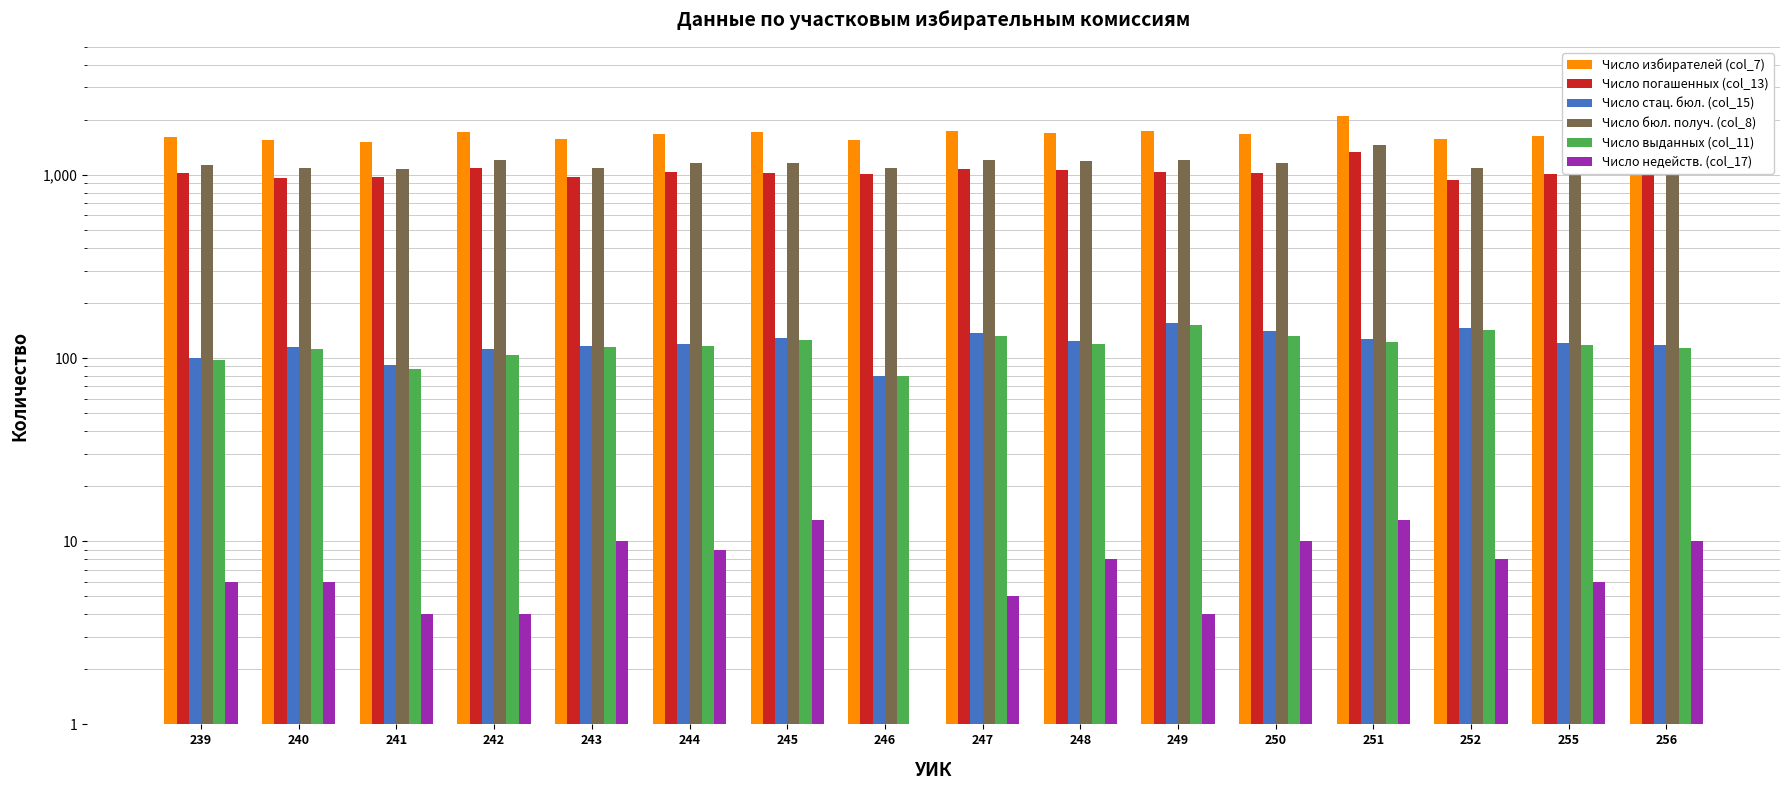

Reading left to right, extract all data points from this chart.

Число избирателей (col_7): 239=1604	240=1557	241=1515	242=1724	243=1577	244=1667	245=1715	246=1555	247=1737	248=1697	249=1725	250=1668	251=2100	252=1566	255=1623	256=1653
Число погашенных (col_13): 239=1026	240=967	241=977	242=1085	243=978	244=1041	245=1028	246=1011	247=1072	248=1064	249=1042	250=1023	251=1331	252=942	255=1016	256=1027
Число стац. бюл. (col_15): 239=100	240=115	241=92	242=112	243=116	244=120	245=129	246=80	247=137	248=124	249=155	250=141	251=127	252=145	255=121	256=118
Число бюл. получ. (col_8): 239=1126	240=1087	241=1072	242=1200	243=1096	244=1167	245=1163	246=1091	247=1209	248=1190	249=1198	250=1167	251=1464	252=1090	255=1142	256=1153
Число выданных (col_11): 239=97	240=112	241=87	242=104	243=115	244=117	245=125	246=80	247=132	248=119	249=152	250=132	251=123	252=142	255=118	256=114
Число недейств. (col_17): 239=6	240=6	241=4	242=4	243=10	244=9	245=13	246=0	247=5	248=8	249=4	250=10	251=13	252=8	255=6	256=10